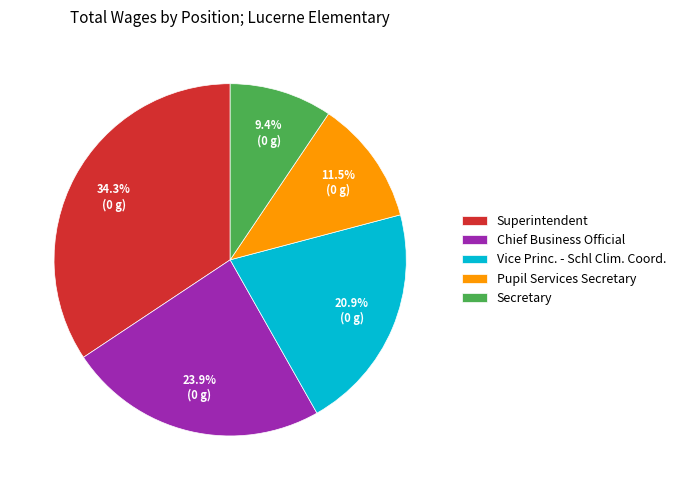

To the nearest percent, what is the difference between the largest and smallest slice percentages?

25%